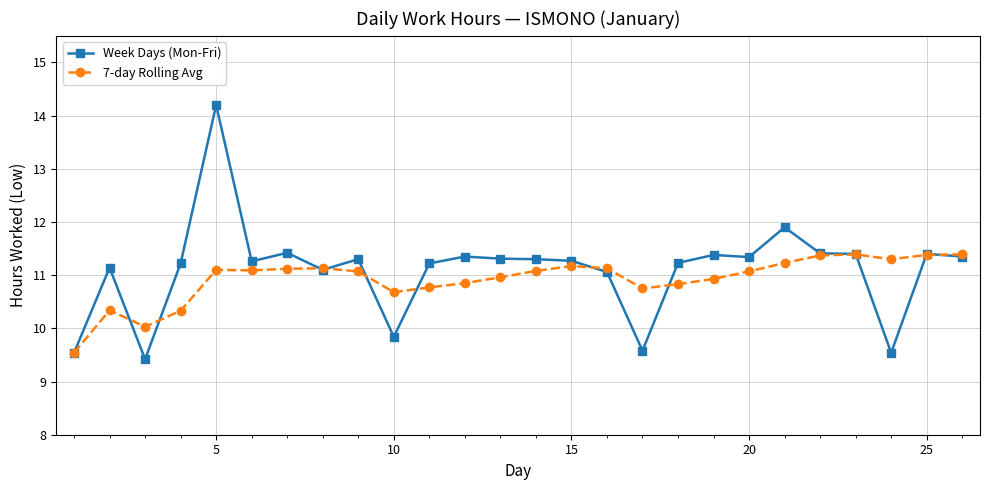

True or false: Week Days (Mon-Fri) has more than 2 points higher than both neighbors.

True